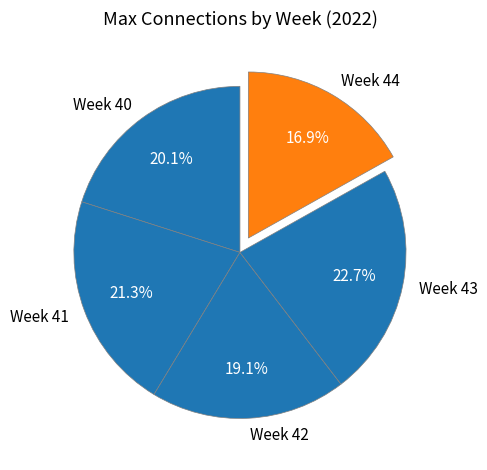

To the nearest percent, what is the difference between the largest and smallest slice percentages?

6%